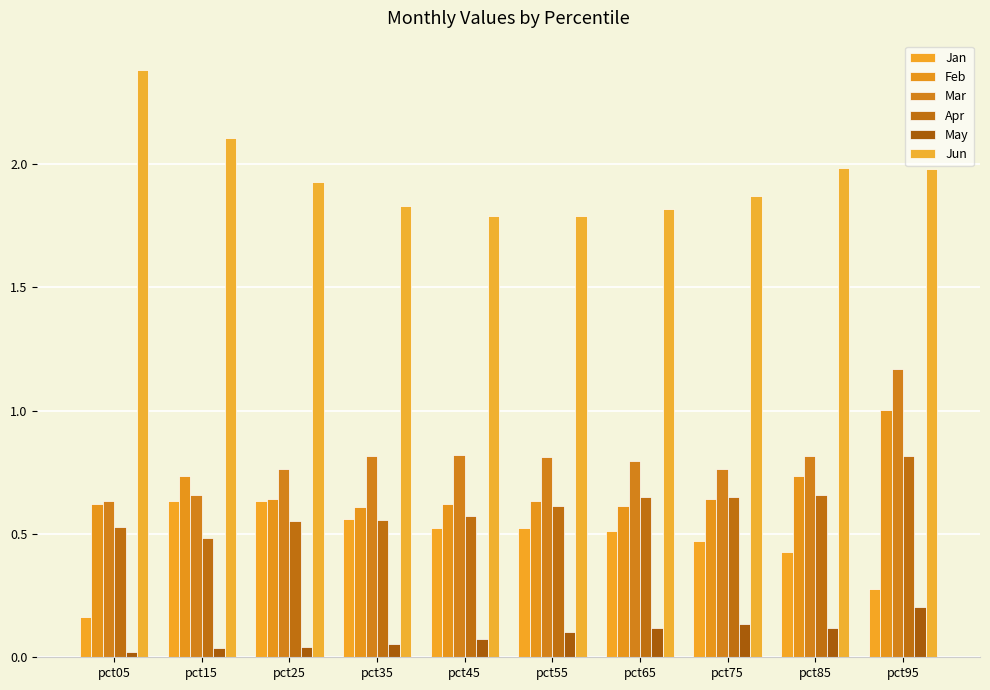

How many bars are there in total?

60